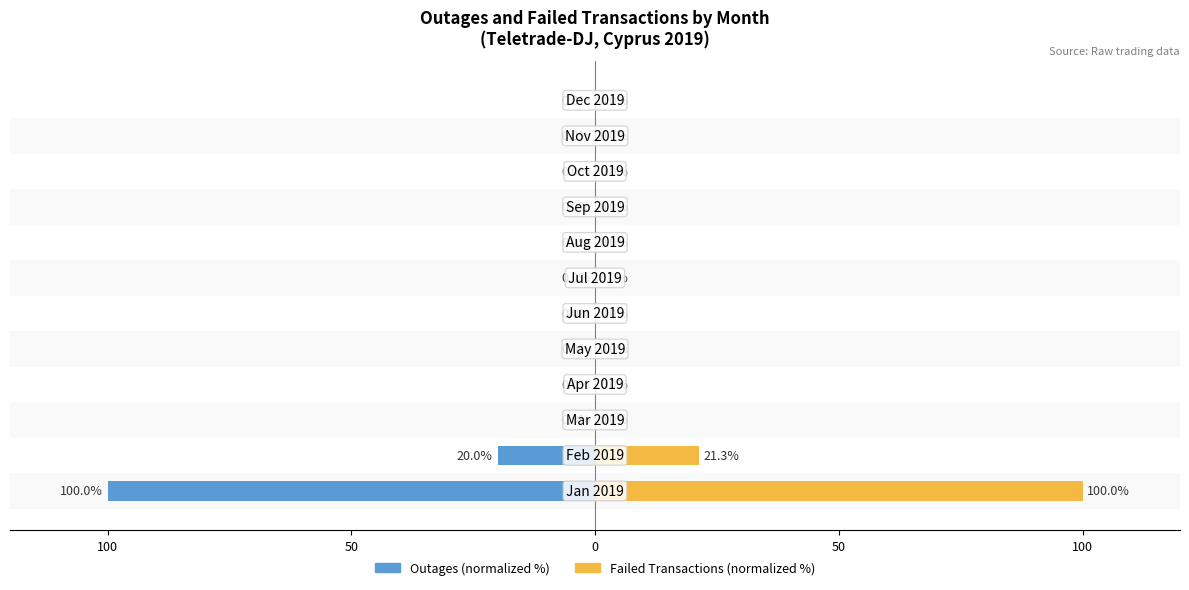

What are all the series names shown in the legend?

Outages, Failed Transactions